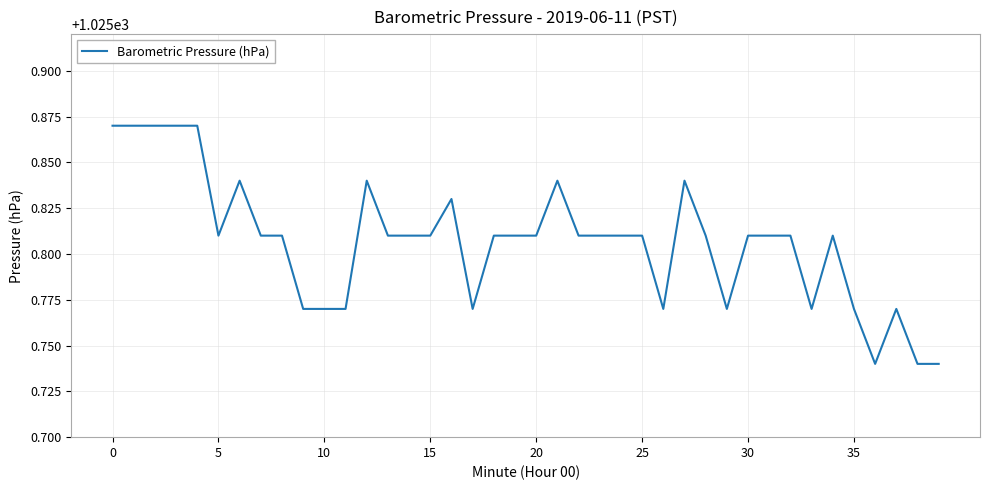

How many series are shown in this chart?

1